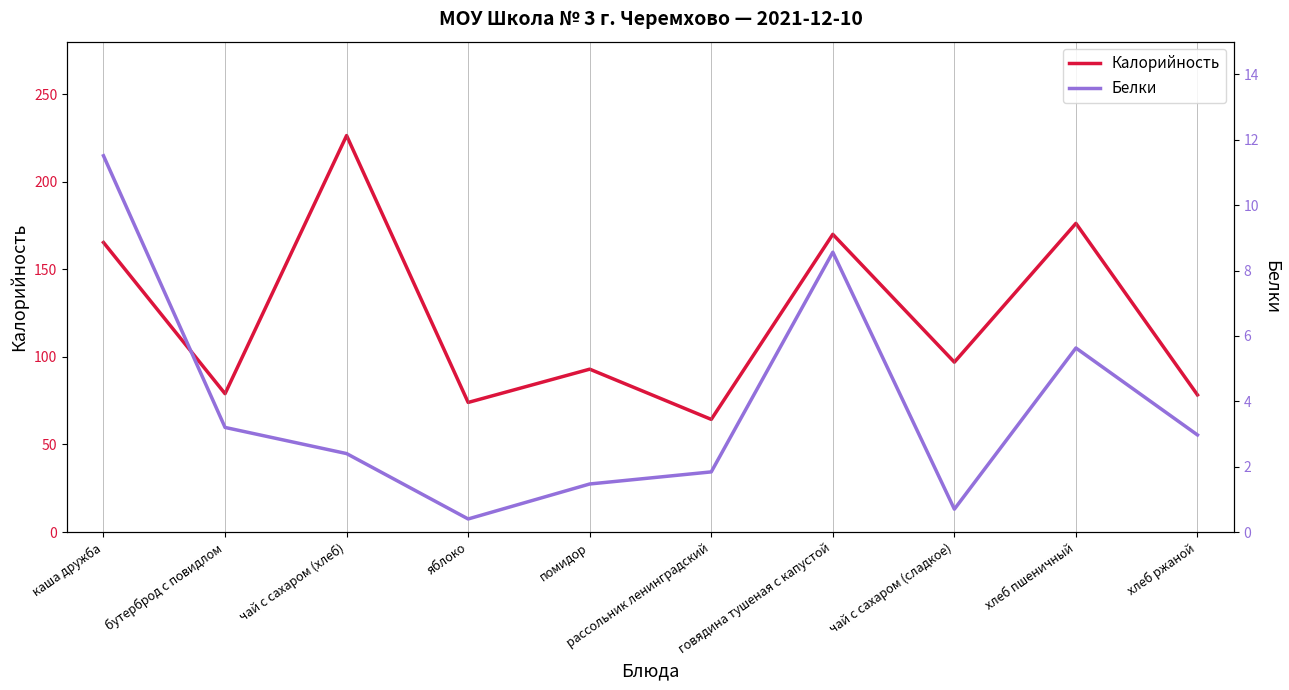

True or false: Белки and Калорийность cross at least once.

False